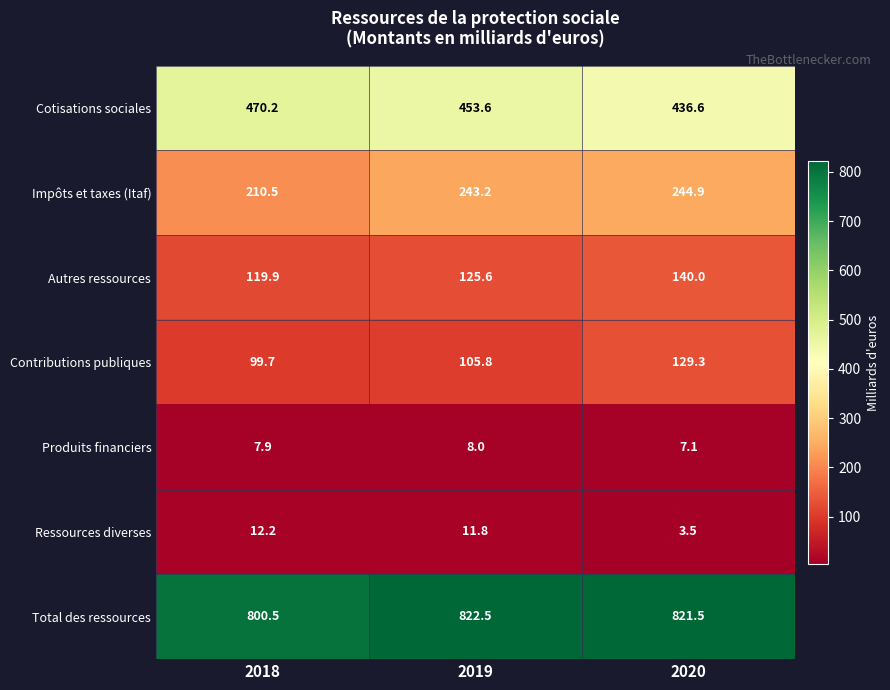

Rank the series by their maximum value, from lowest to highest.

Produits financiers, Ressources diverses, Contributions publiques, Autres ressources, Impôts et taxes (Itaf), Cotisations sociales, Total des ressources